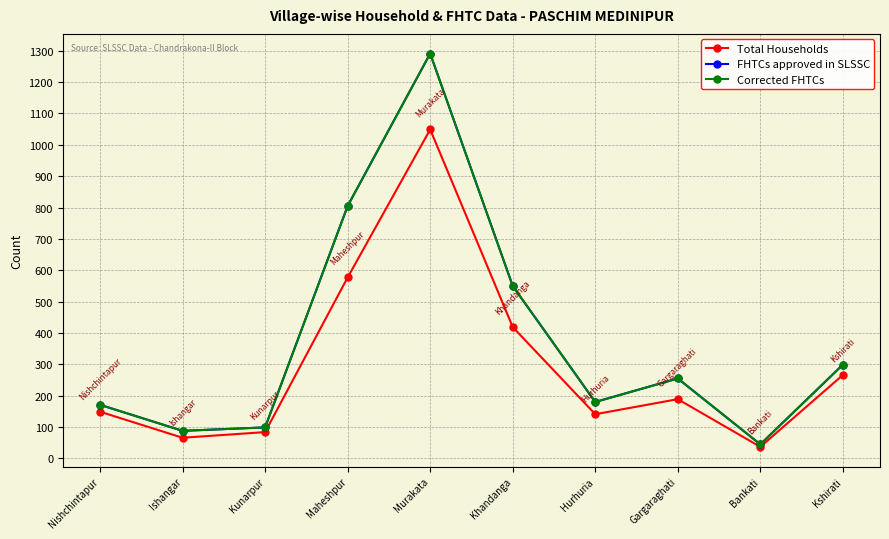

Does the chart have visible grid lines?

Yes